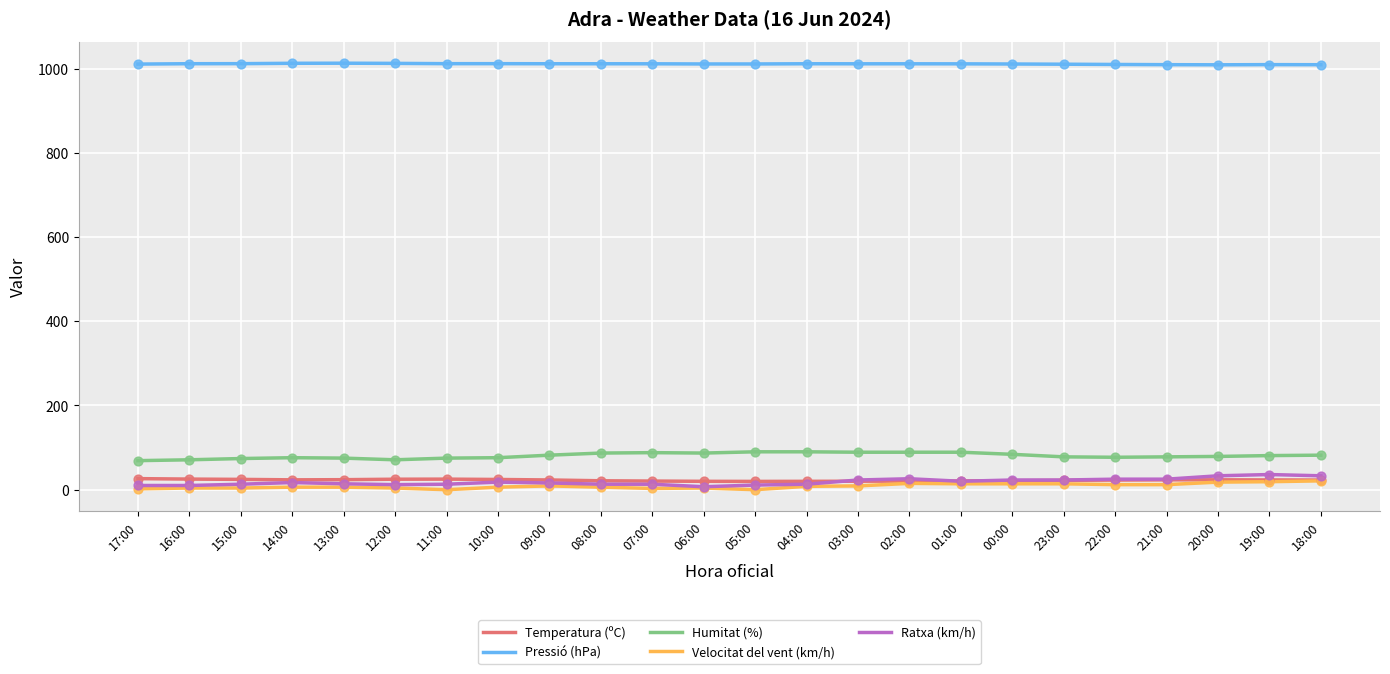

Is the value of Ratxa (km/h) at 16:00 greater than the value of Humitat (%) at 03:00?

No